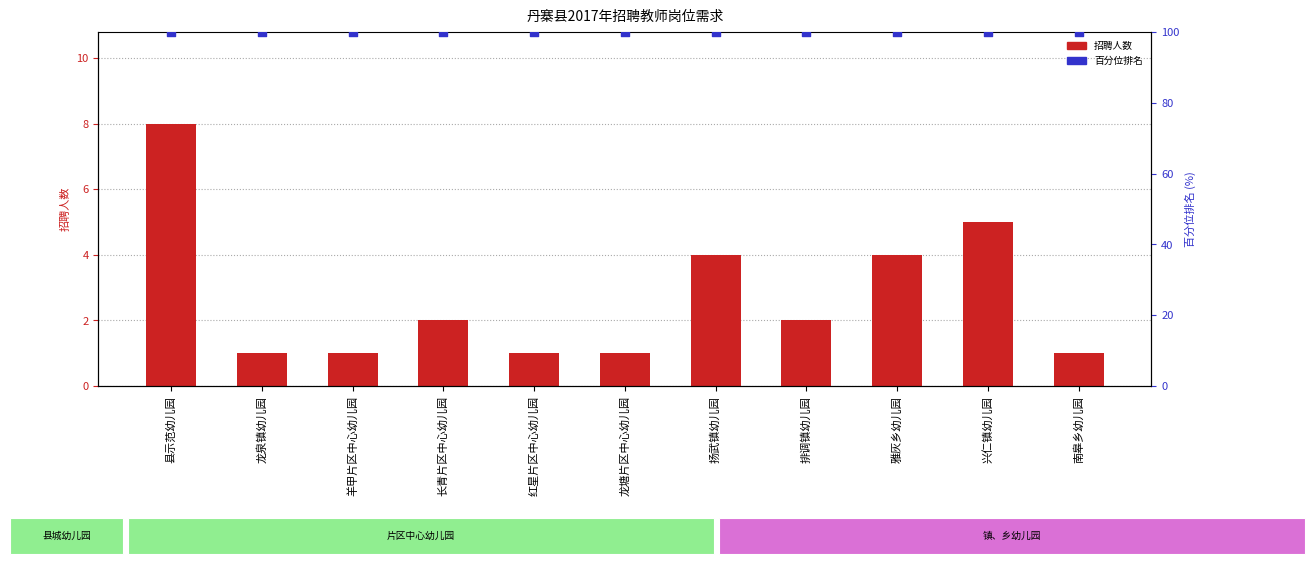

Which series has the largest Y range (max minus min)?

招聘人数